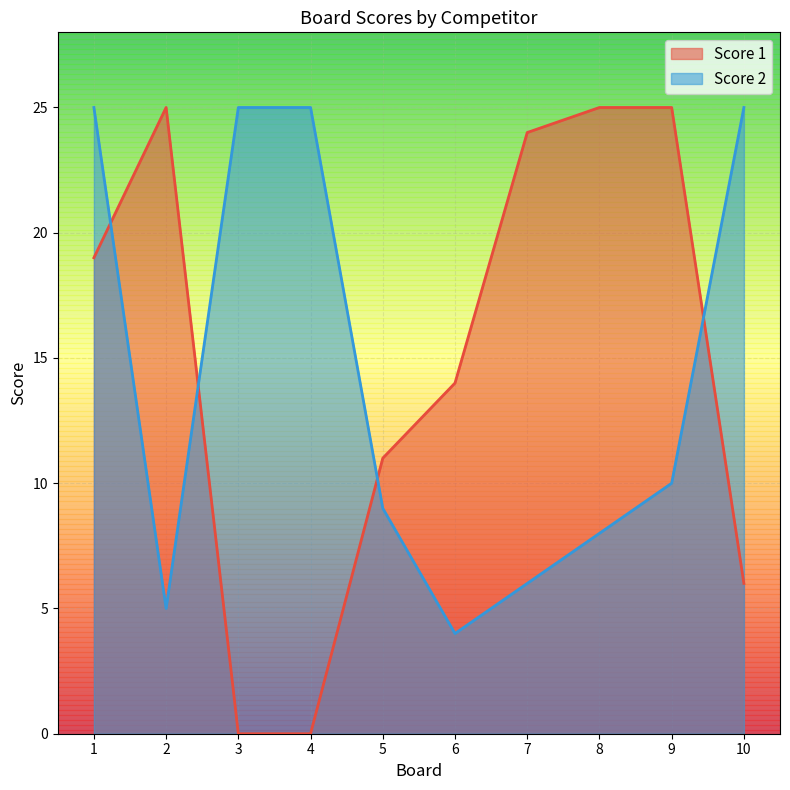

Which series has the largest total across all categories?

Score 1